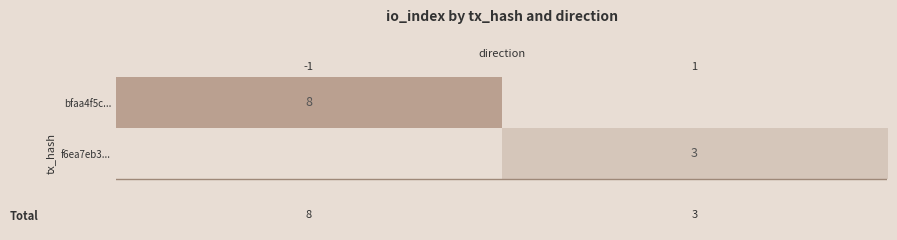

True or false: f6ea7eb3... has a value of 3 at 1.

True